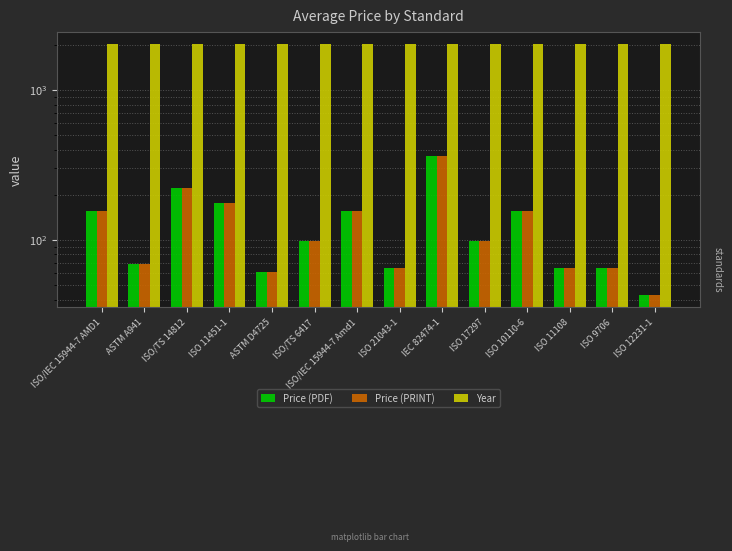

Between ISO/IEC 15944-7 AMD1 and ISO 10110-6, which series saw the biggest shift?

Price (PDF)